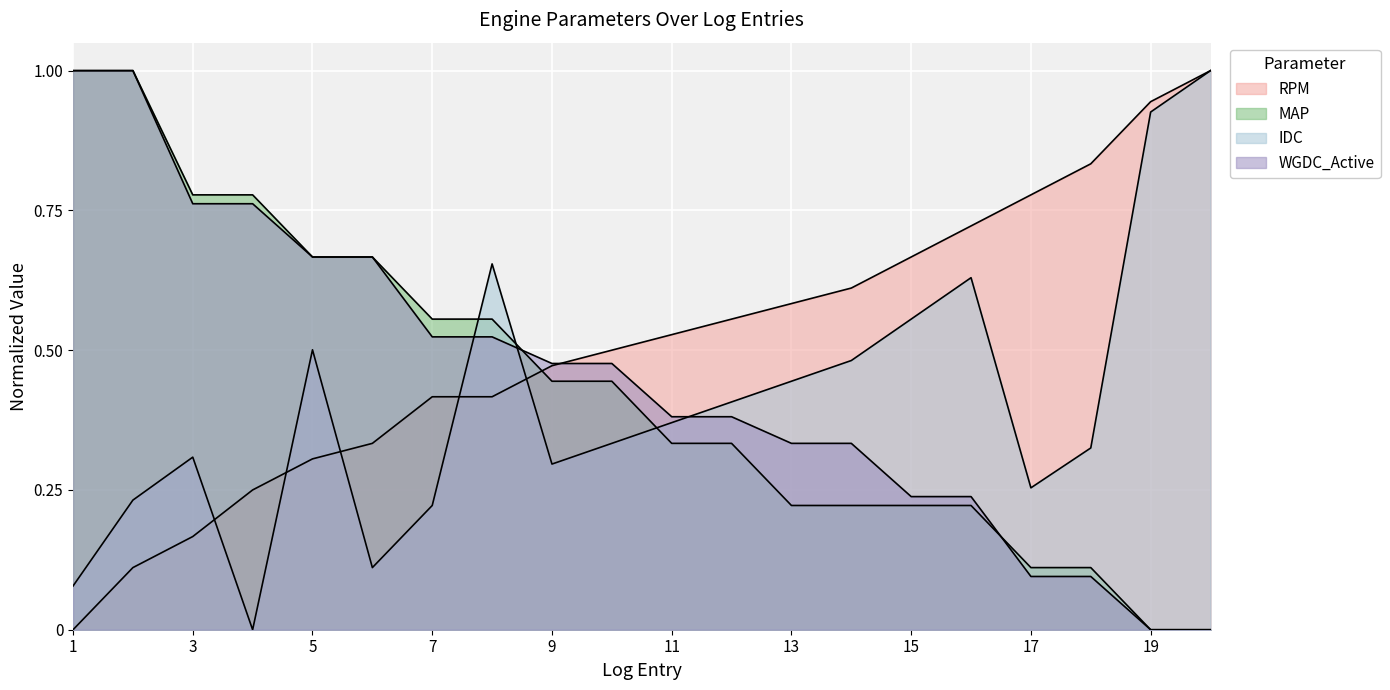

What is the difference between the highest and lowest values at 19?

0.9